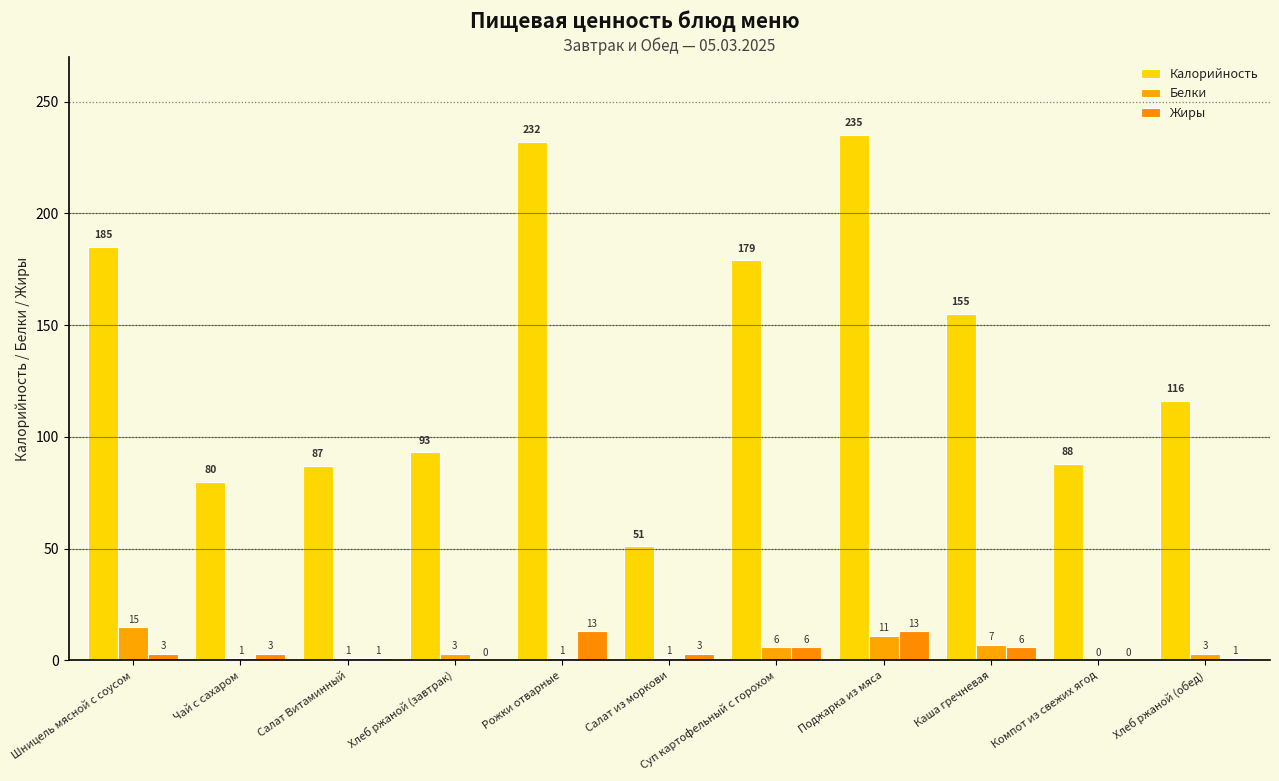

Rank the series at Хлеб ржаной (завтрак) from lowest to highest value.

Жиры, Белки, Калорийность